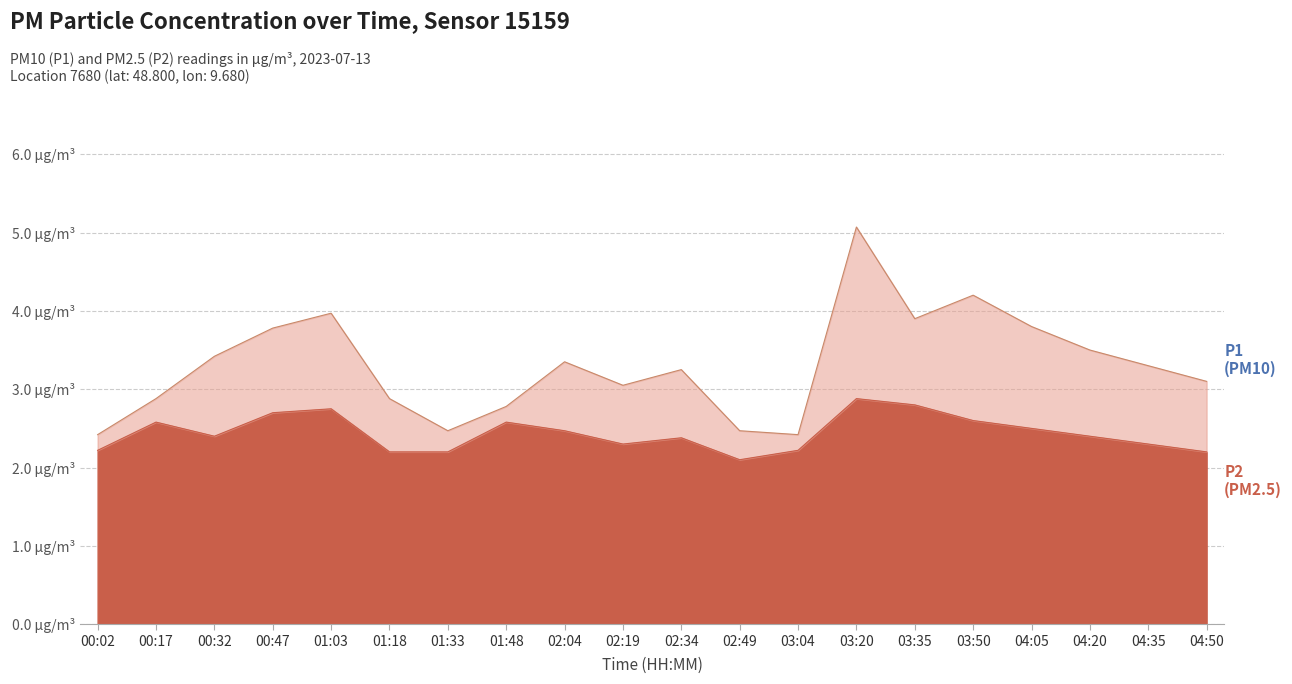

Is it true that P1 equals 3.3 at 01:33?

False